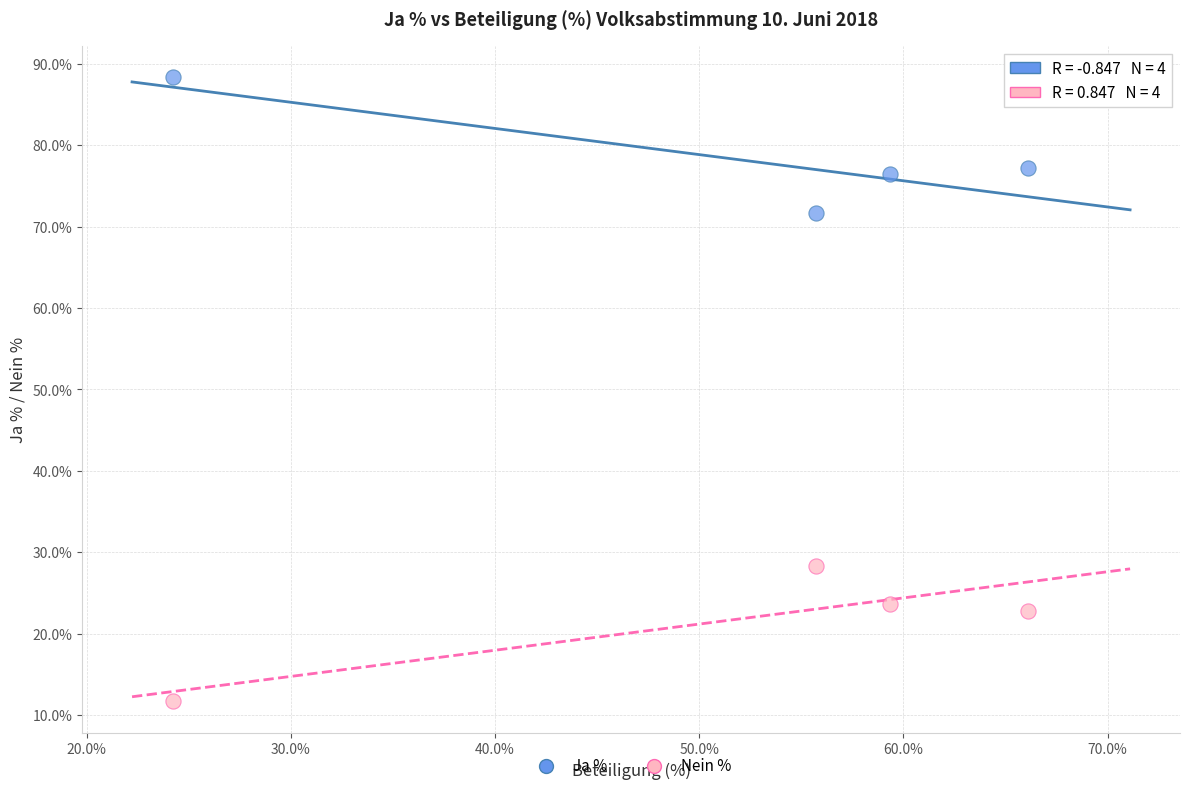

Which series contains the highest Y value?

Ja %